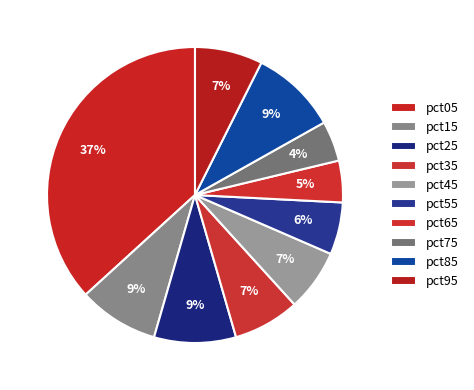

Do pct35 and pct45 together represent more than half of the pie?

No